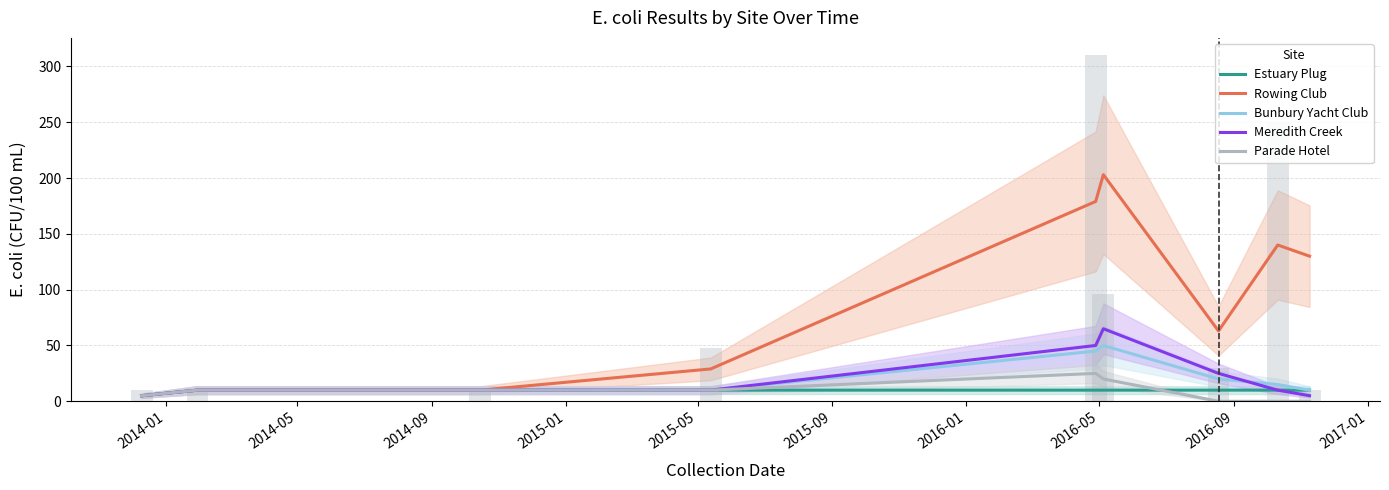

What is the value of the Bunbury Yacht Club bar at the 5th from the left?

45